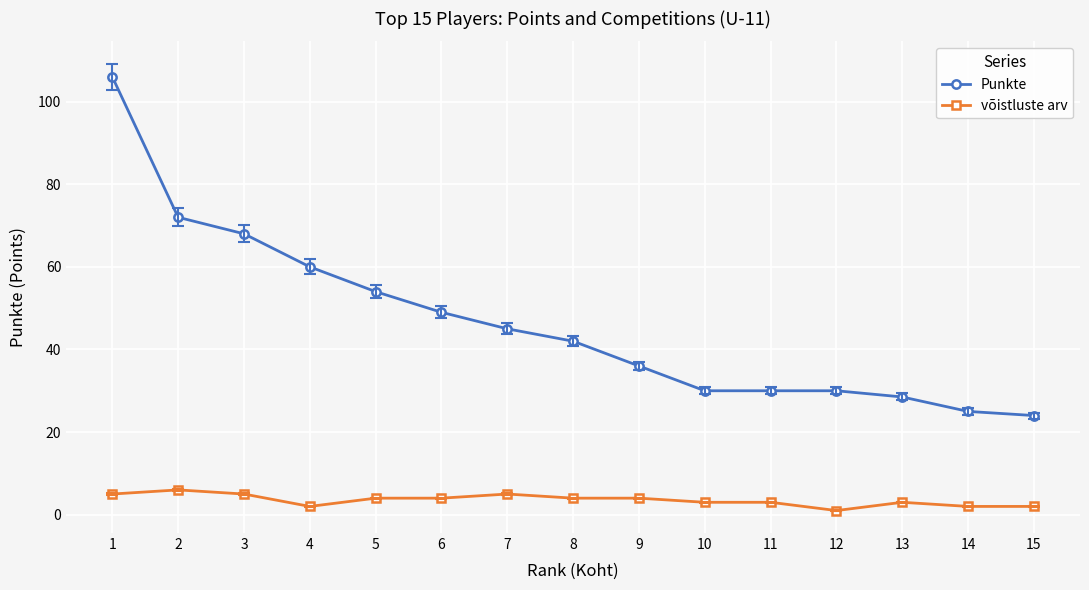

What is the sum of the Punkte values at 5 and 8?

96.0